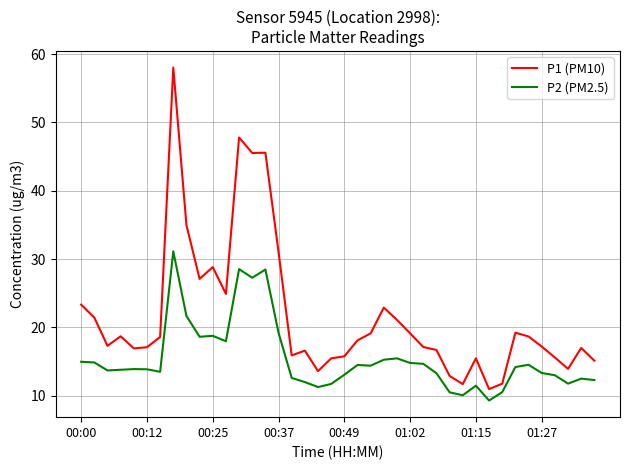

What is the minimum value shown in the chart?

9.3